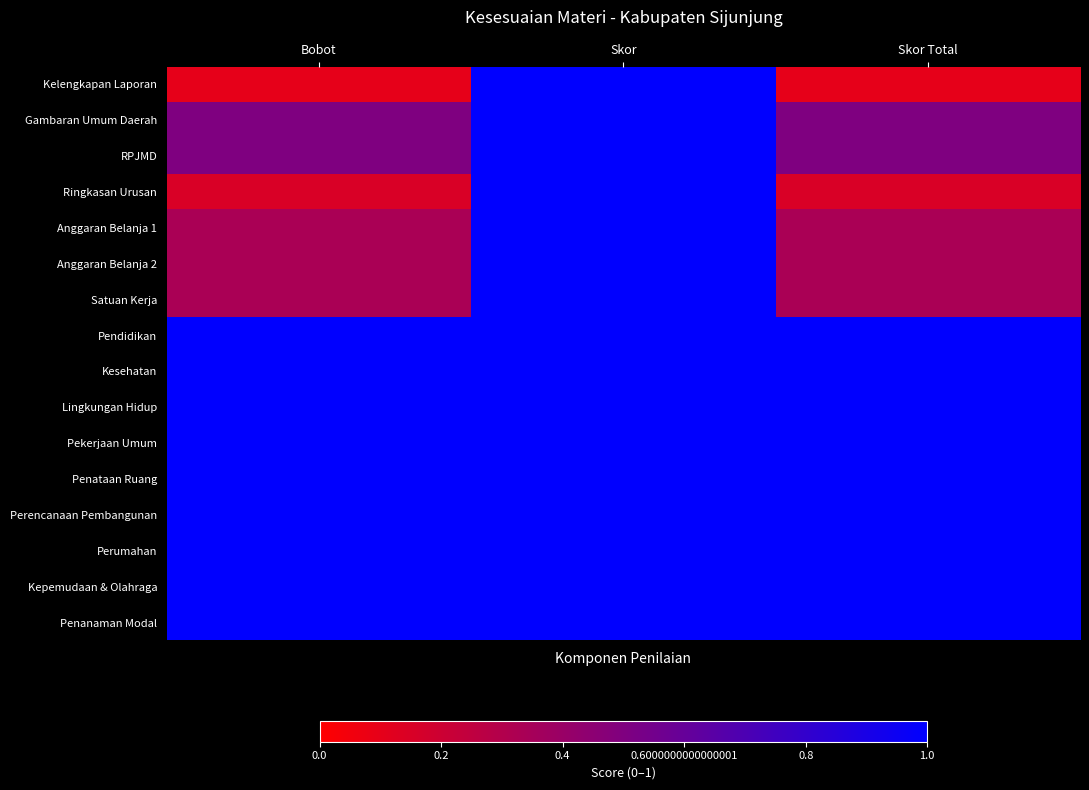

What is the greatest value displayed?

1.0